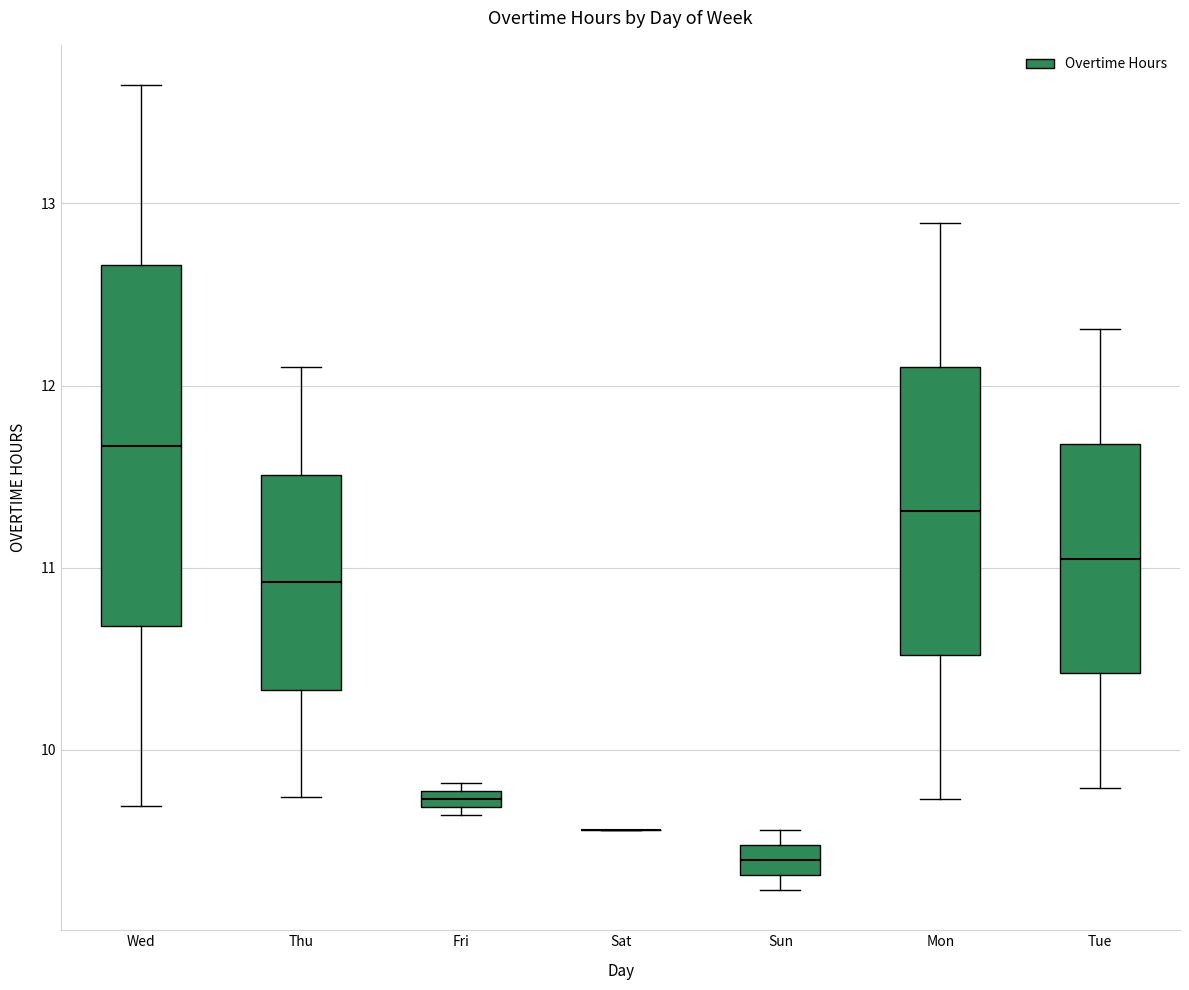

Where is the lower edge of the box for Fri on the y-axis? The values are not printed on the chart, so give them approximately, as read against the axis.

9.7